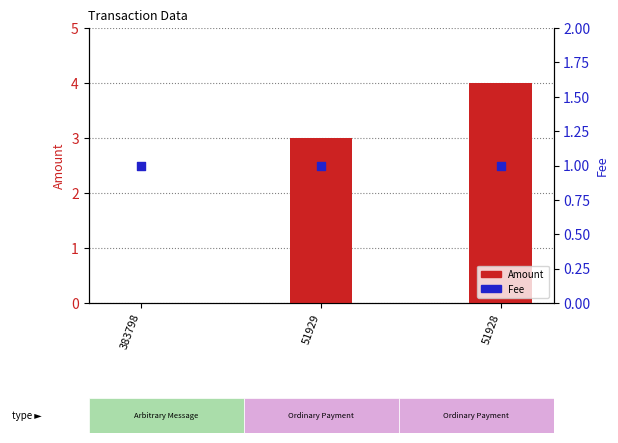

Which series reaches the minimum Y coordinate?

Amount